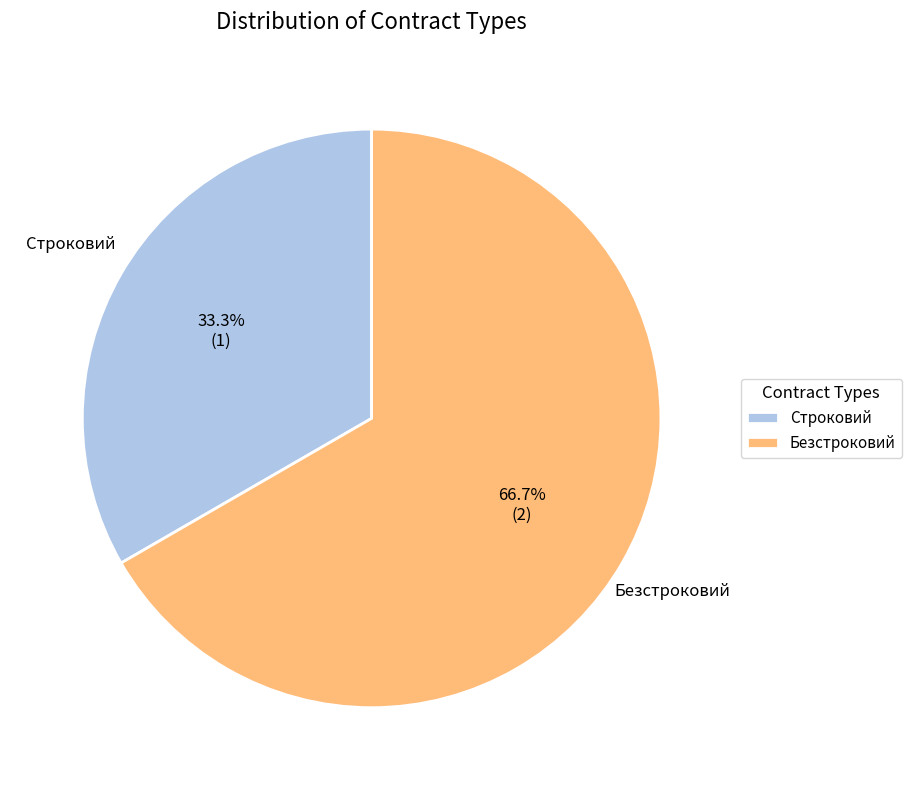

Approximately how many times larger is the value at Строковий compared to Безстроковий?

0.5